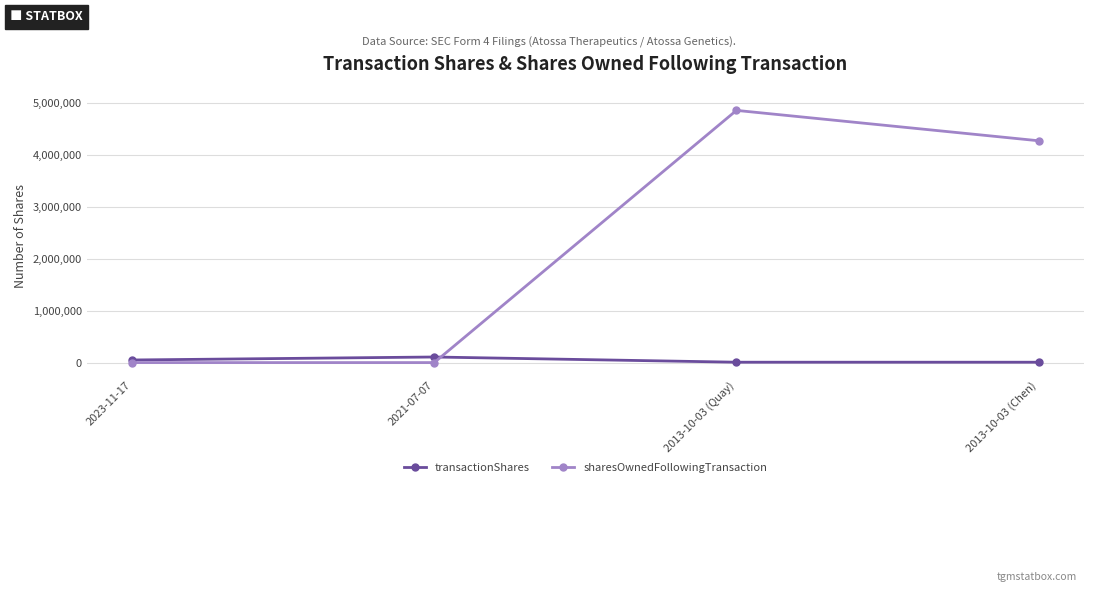

Which series has the widest spread of values?

sharesOwnedFollowingTransaction